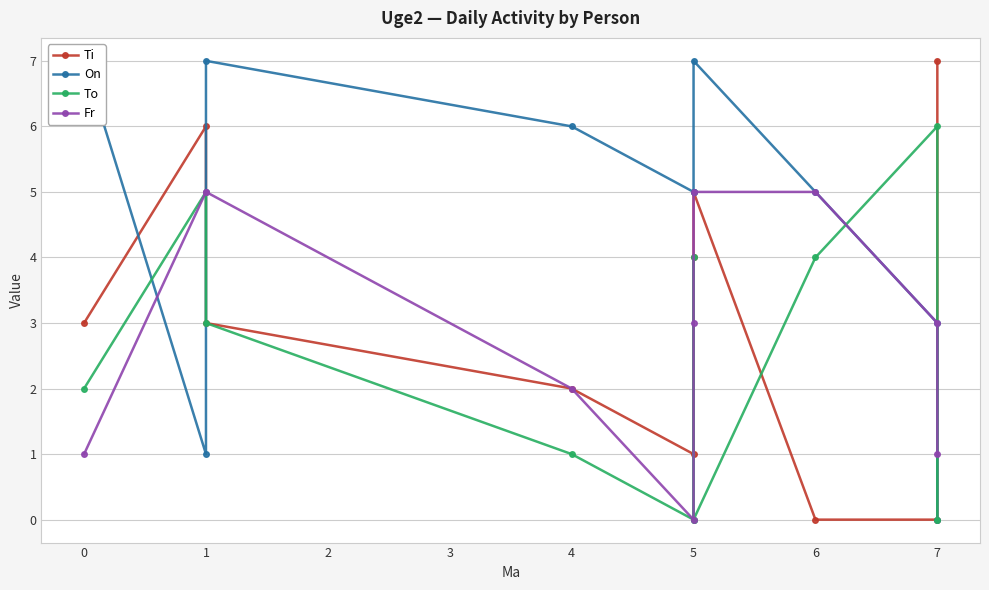

How many interior local peaks does the Ti series have?

2